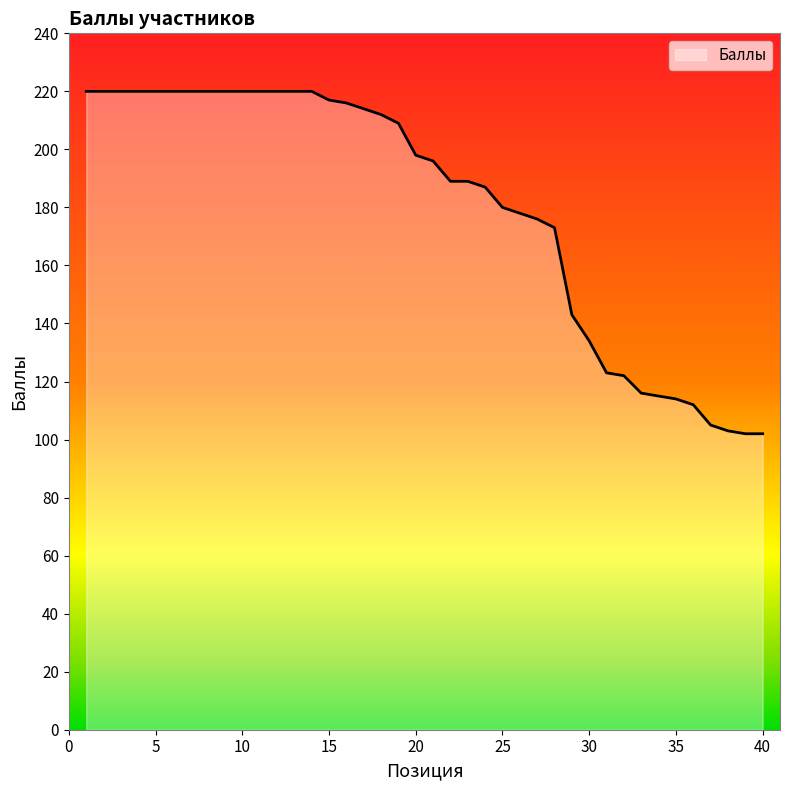

What is the difference between the maximum and minimum values?

118